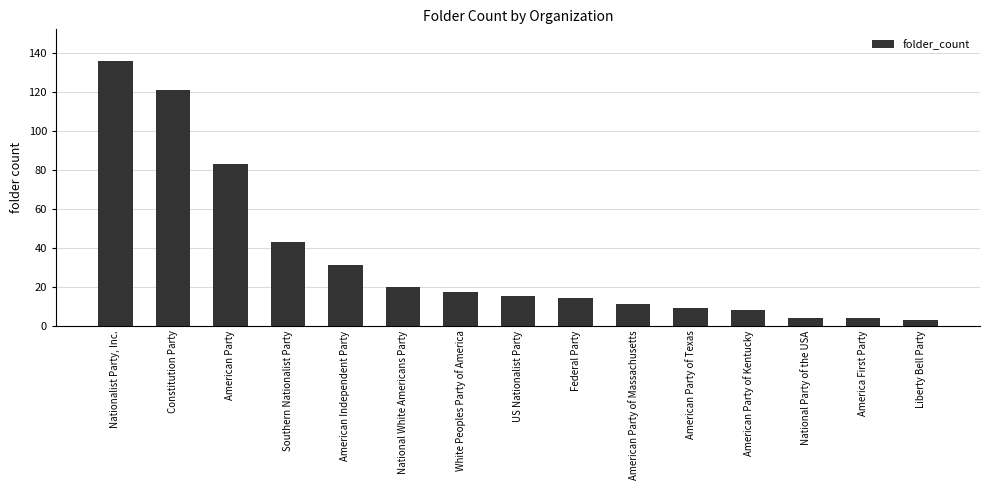

How many values are below 15?

7